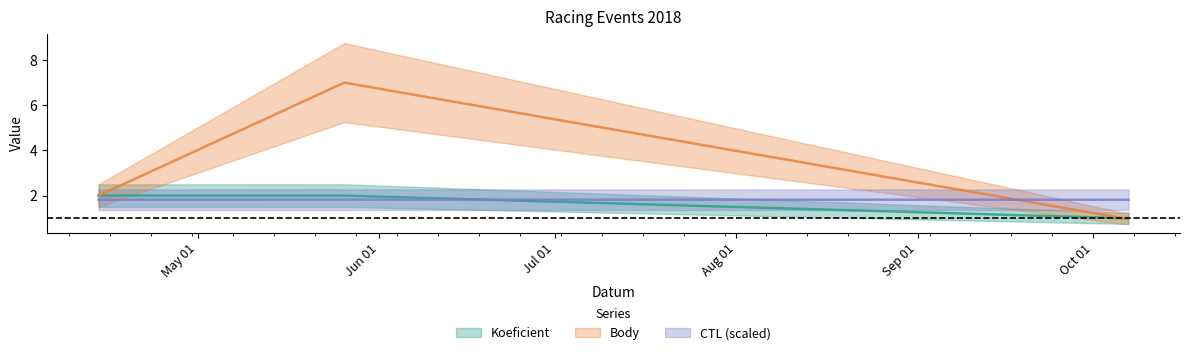

True or false: Koeficient has more than 1 interior local peaks.

False